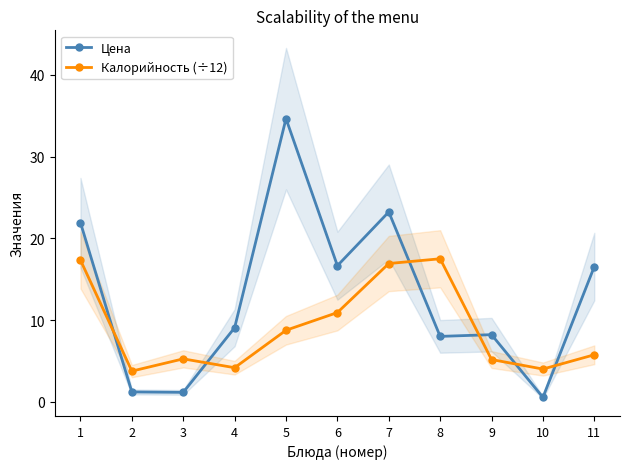

How many times do Калорийность (÷12) and Цена cross each other?

6